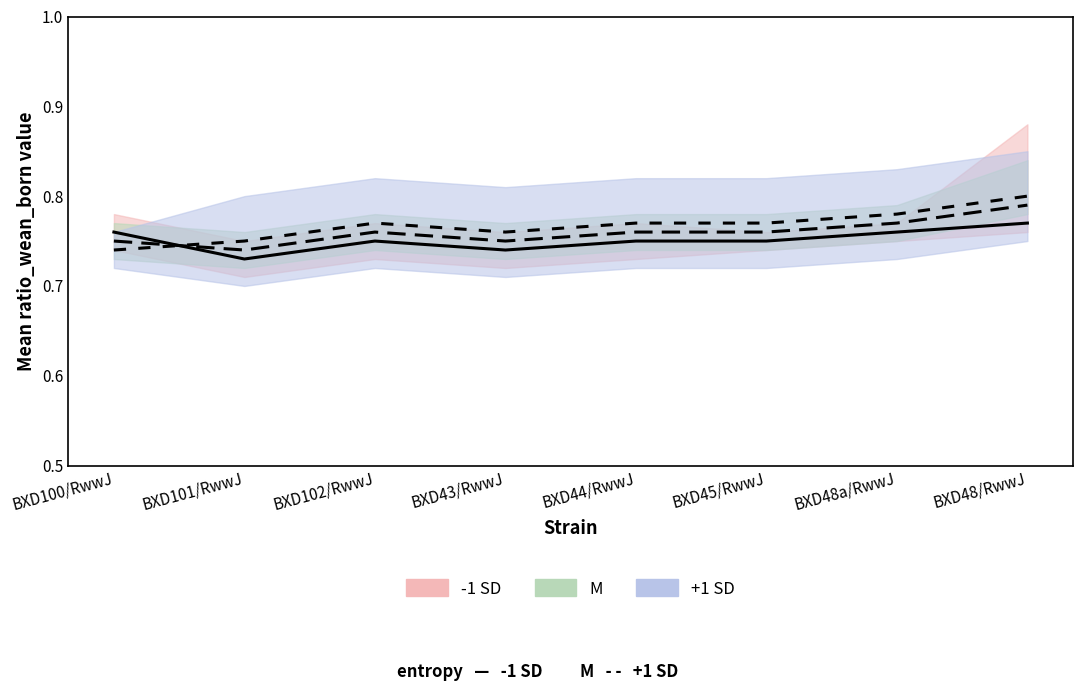

What are all the series names shown in the legend?

-1 SD, M, +1 SD